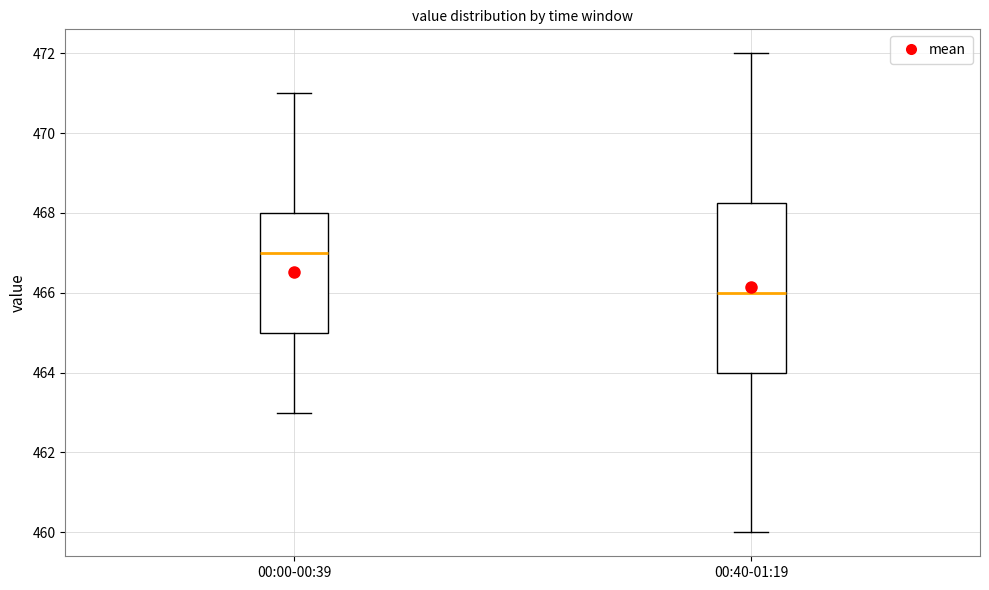

Reading left to right, read every box against the y-axis: the position of its median line, the range the box covers, and the ends of its whiskers. The values are not printed on the chart, so give them approximately, as read against the axis.

00:00-00:39: median 467.0, box 465.0 to 468.0, whiskers 463.0 to 471.0
00:40-01:19: median 466.0, box 464.0 to 468.2, whiskers 460.0 to 472.0